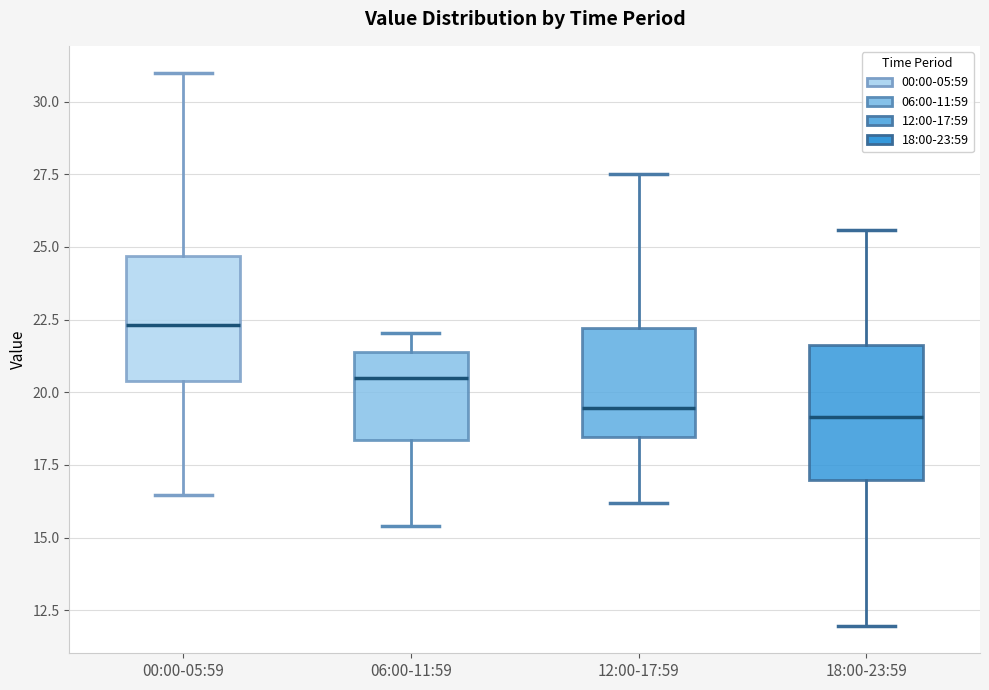

Reading left to right, transcribe this box plot: for each box, give where its median line is, the range the box spans, and where its two whiskers end, as read against the y-axis. The values are not printed on the chart, so give them approximately, as read against the axis.

00:00-05:59: median 22.5, box 20.5 to 24.5, whiskers 16.5 to 31.0
06:00-11:59: median 20.5, box 18.5 to 21.5, whiskers 15.5 to 22.0
12:00-17:59: median 19.5, box 18.5 to 22.0, whiskers 16.0 to 27.5
18:00-23:59: median 19.0, box 17.0 to 21.5, whiskers 12.0 to 25.5